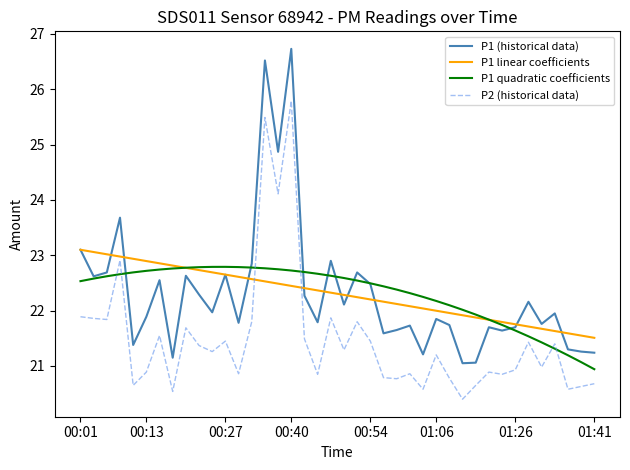

True or false: P2 (historical data) and P1 (historical data) cross at least once.

False